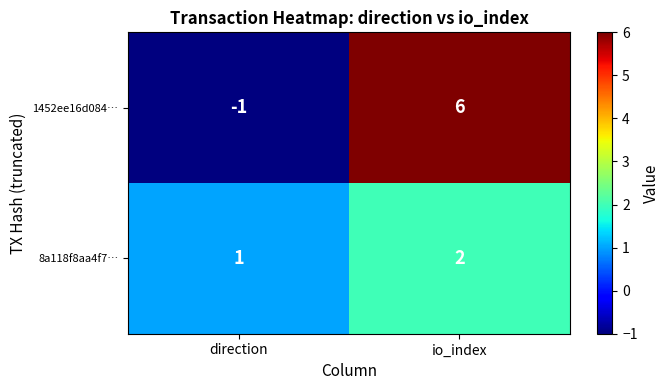

Reading left to right, transcribe all the data shown in this chart.

1452ee16d084…: -1	6
8a118f8aa4f7…: 1	2